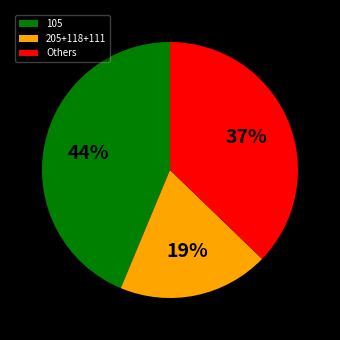

Combined, do Others and 205+118+111 account for over 50%?

Yes